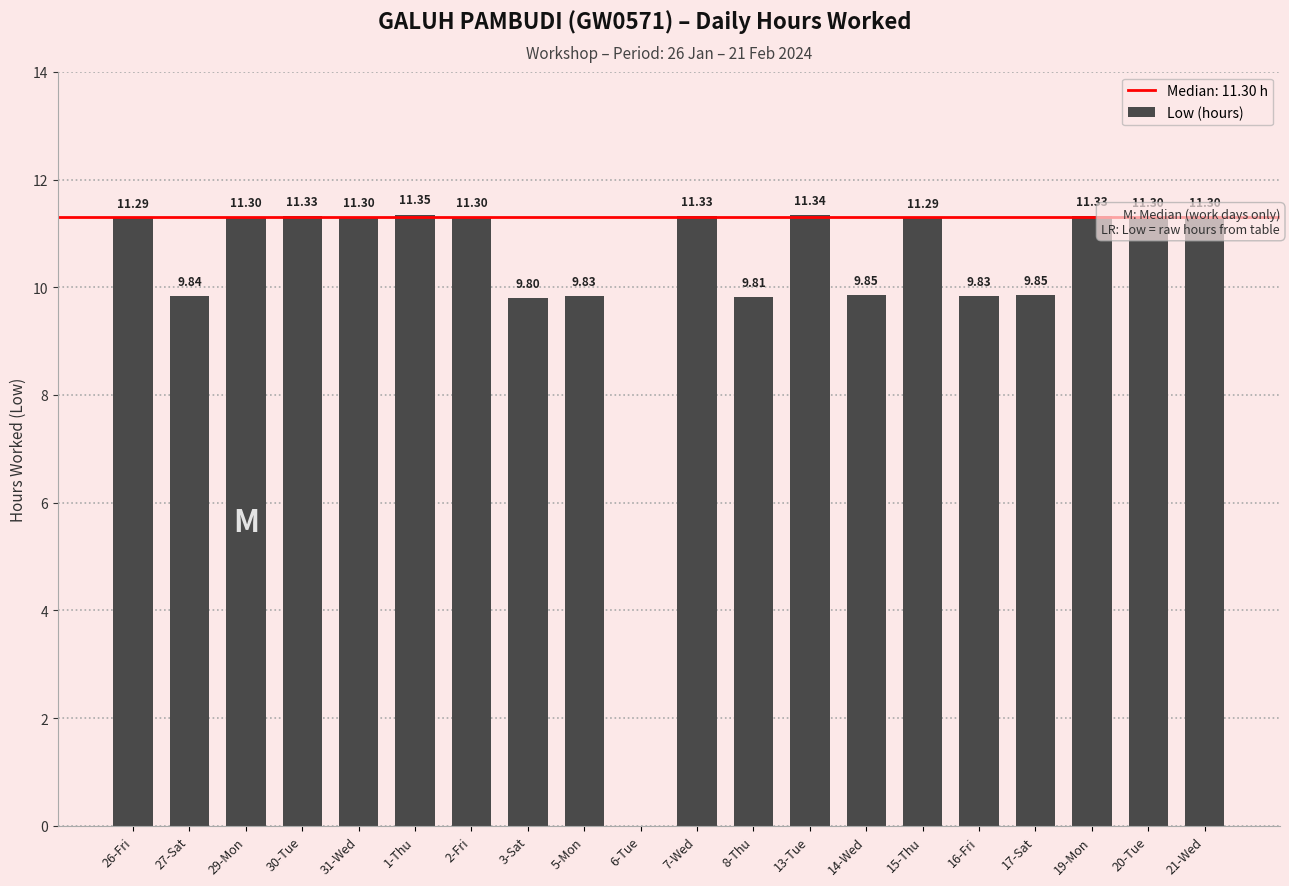

What is the sum of all values?

204.6